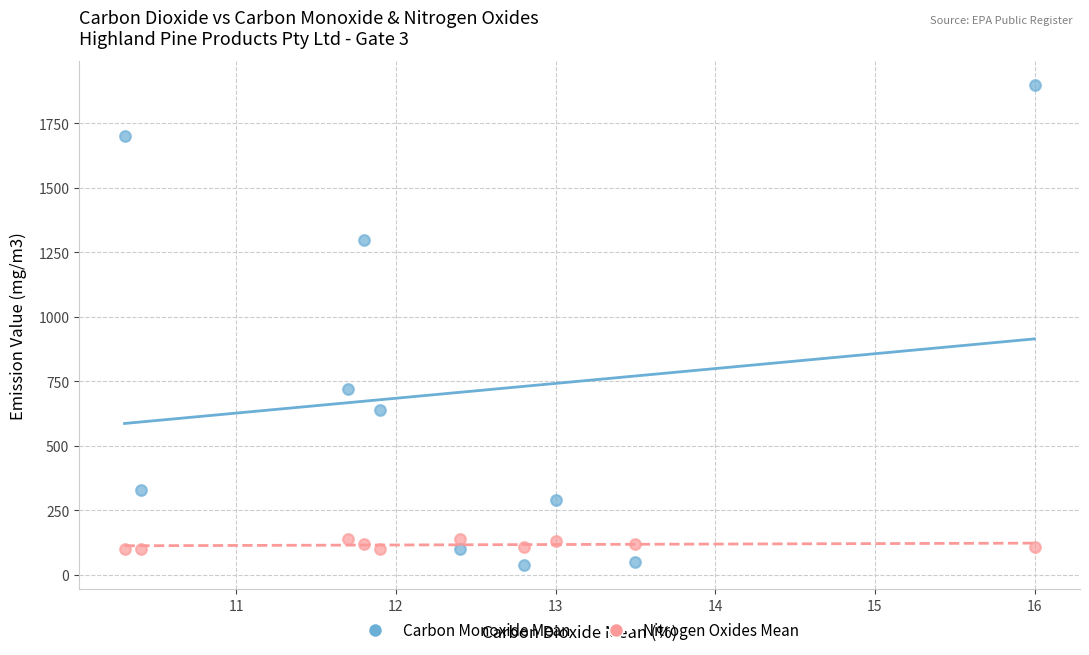

Which series has the largest Y range (max minus min)?

Carbon Monoxide Mean